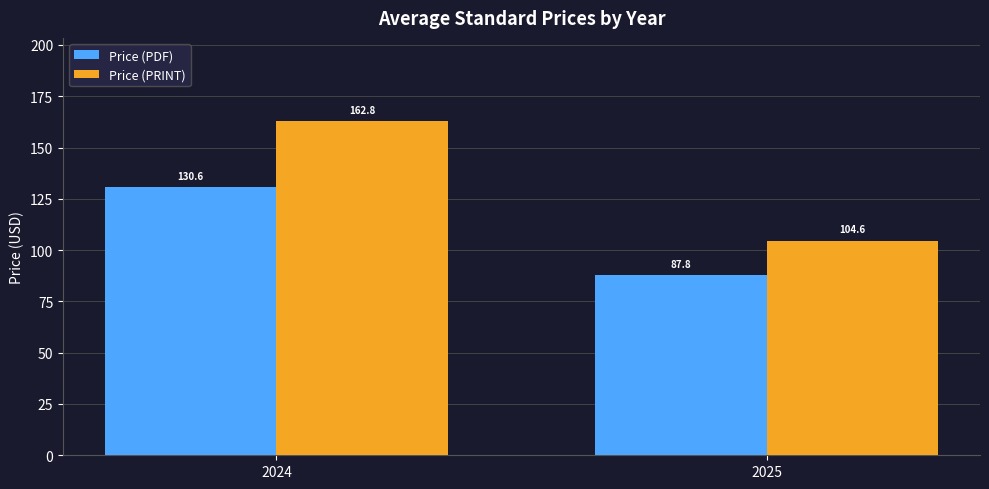

The Price (PRINT) series shows 162.8 at 2024. True or false?

True